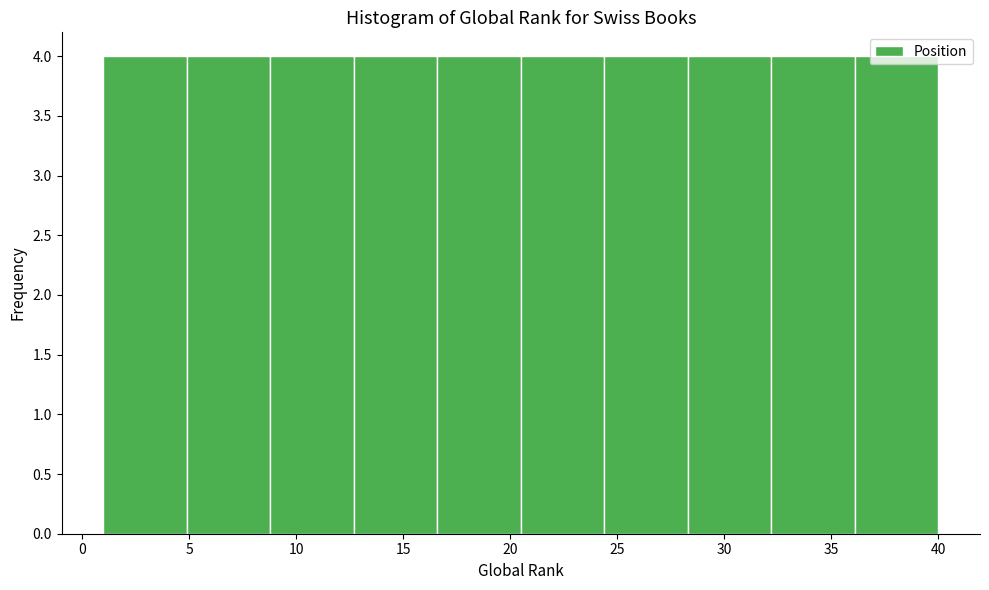

Reading left to right, list every bar in this chart as the range it spans on the x-axis followed by its height. Neither the bar edges nor the heights are printed on the chart, so give them approximately, as read against the axes.

1.0 to 4.9: 4
4.9 to 8.8: 4
8.8 to 12.7: 4
12.7 to 16.6: 4
16.6 to 20.5: 4
20.5 to 24.4: 4
24.4 to 28.3: 4
28.3 to 32.2: 4
32.2 to 36.1: 4
36.1 to 40.0: 4